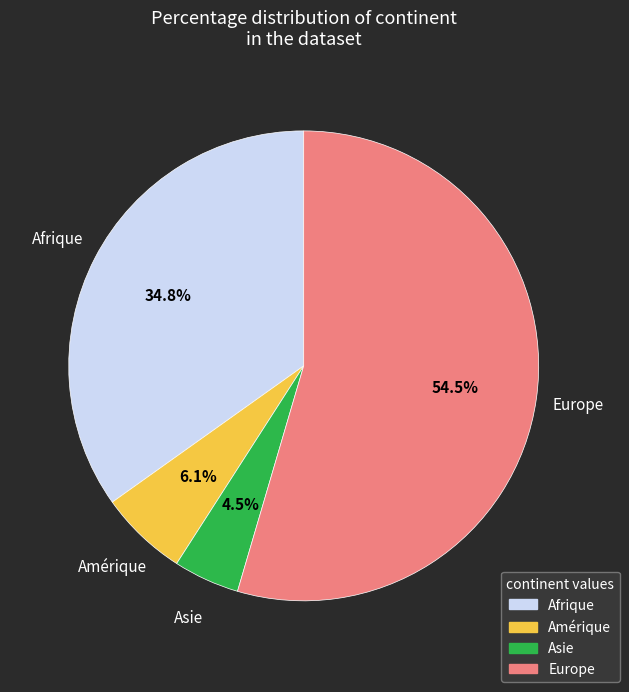

Between Amérique and Asie, which is larger?

Amérique